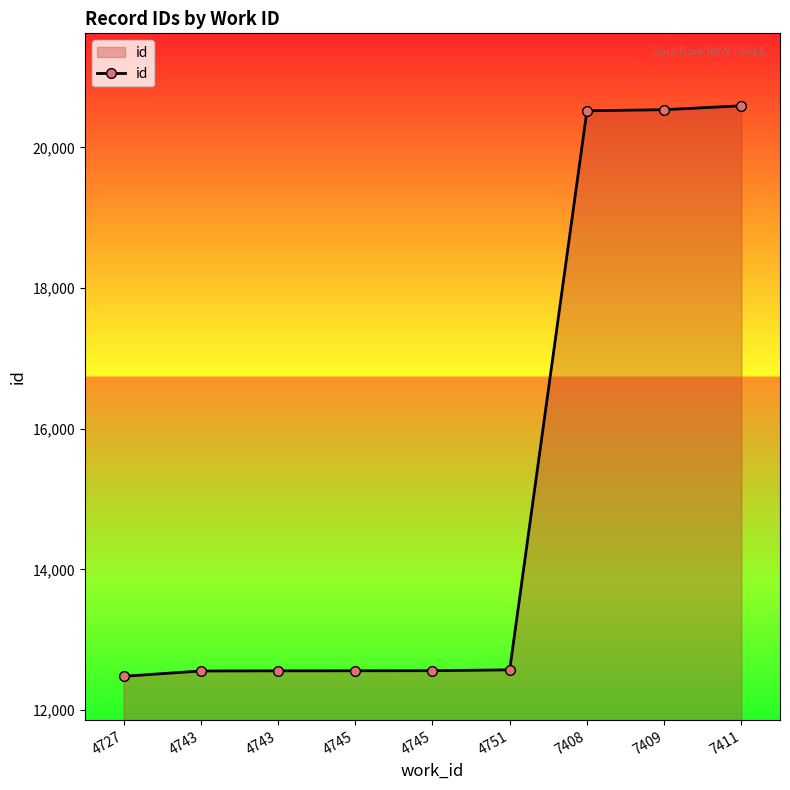

What is the sum of all values?

136937